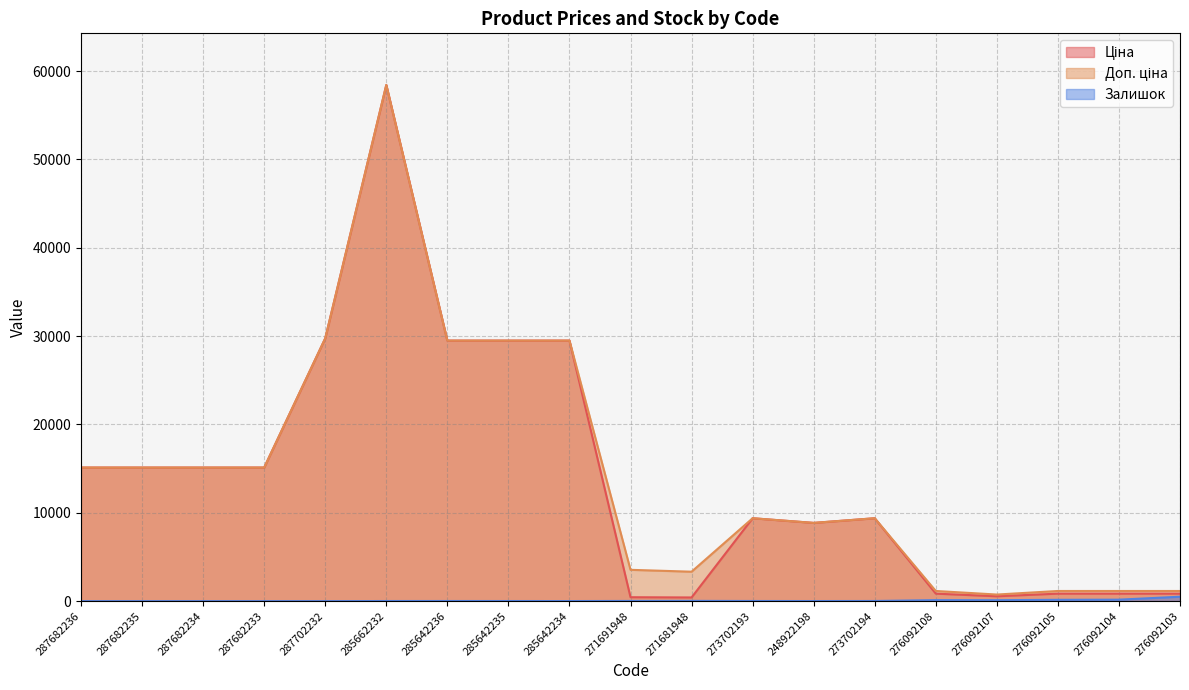

List the labels in order of Залишок value, largest first.

276092103, 276092104, 276092105, 276092108, 276092107, 271681948, 271691948, 273702194, 273702193, 285642236, 285662232, 285642235, 248922198, 285642234, 287682236, 287682235, 287682234, 287682233, 287702232